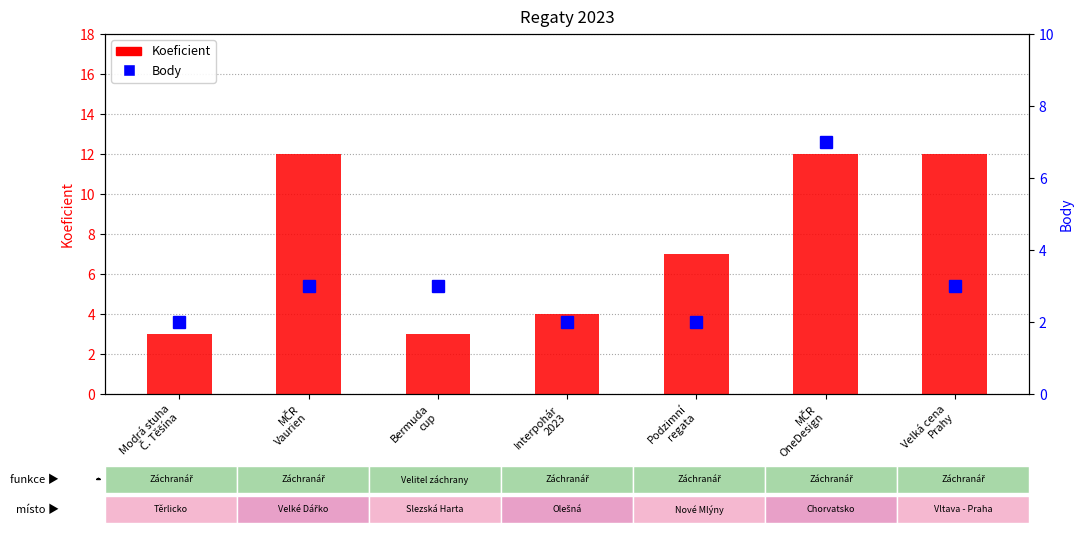

Which category has the highest value in the Koeficient series?

MČR
Vaurien